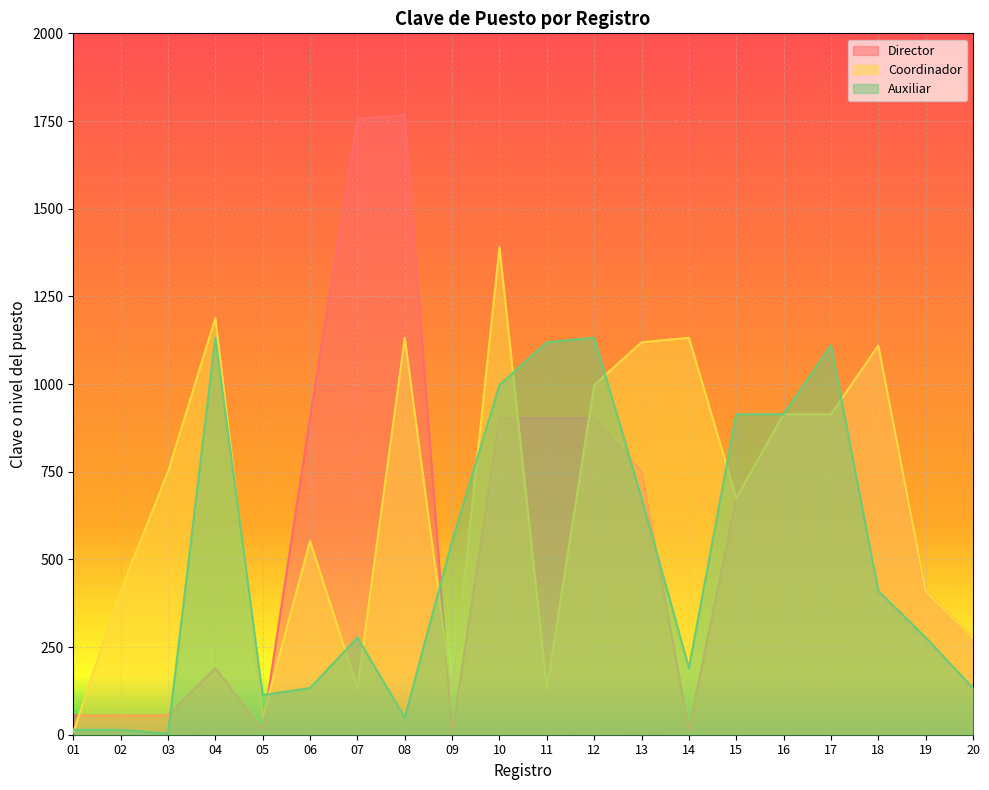

At how many categories does at least one series exceed 1052?

10